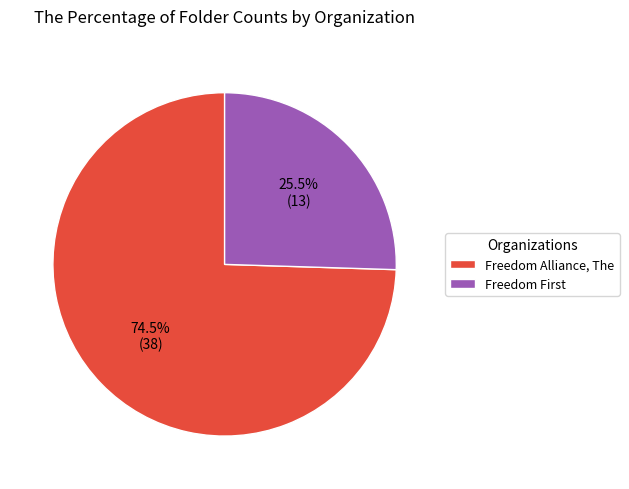

What is the smallest slice in the pie chart?

Freedom First